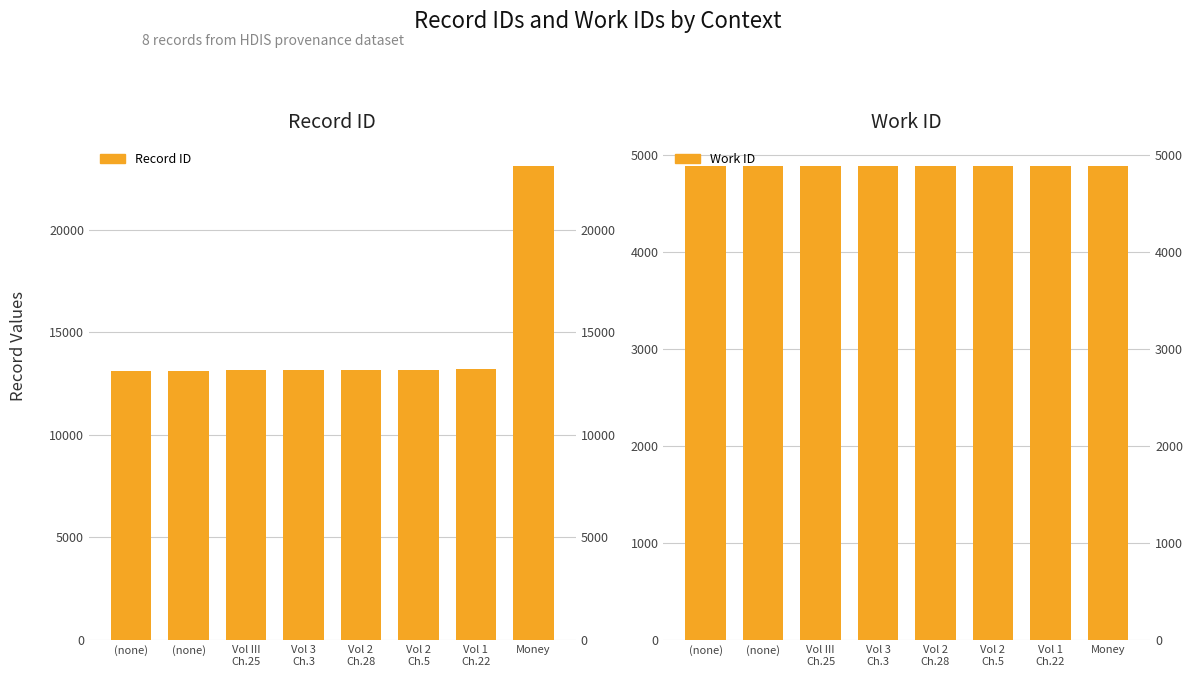

True or false: Record ID has a value of 18238 at Vol 2
Ch.5.

False